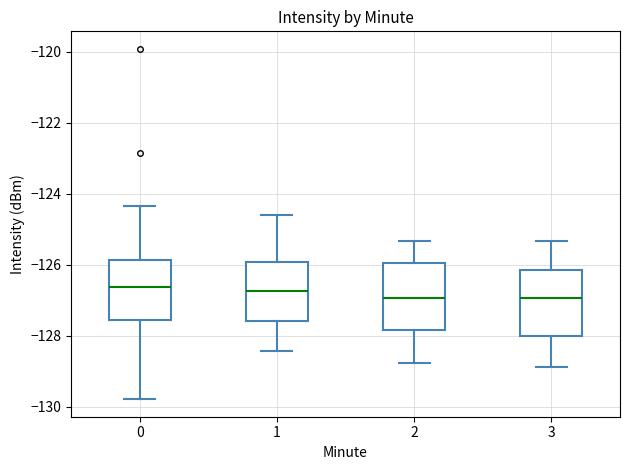

Where is the upper edge of the box at x = 2 on the y-axis? The values are not printed on the chart, so give them approximately, as read against the axis.

-126.0